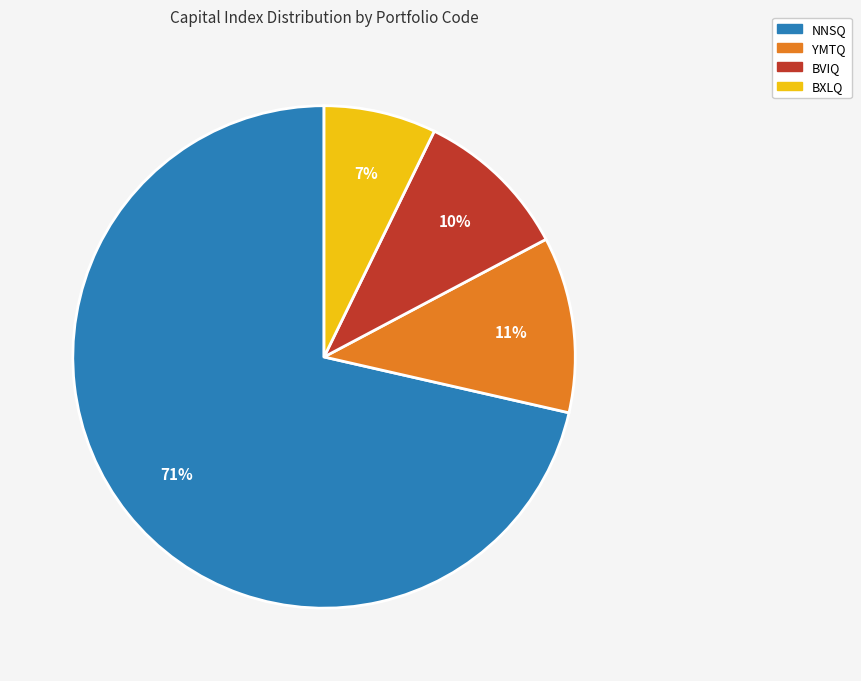

Does NNSQ account for over 50% of the chart?

Yes